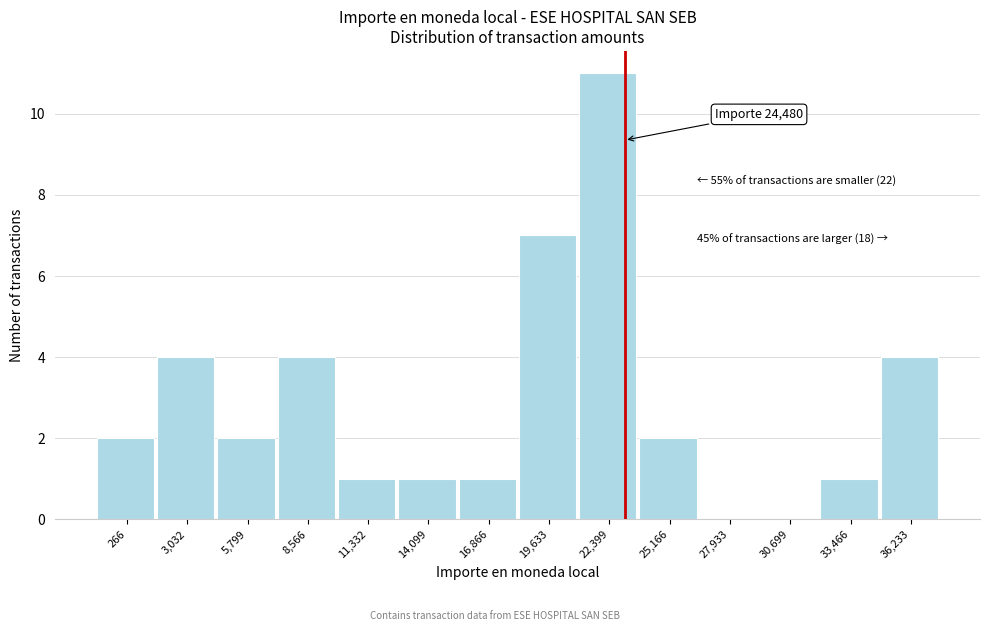

Reading right to left, list all the values displayed in this chart.

36,233=4	33,466=1	30,699=0	27,933=0	25,166=2	22,399=11	19,633=7	16,866=1	14,099=1	11,332=1	8,566=4	5,799=2	3,032=4	266=2